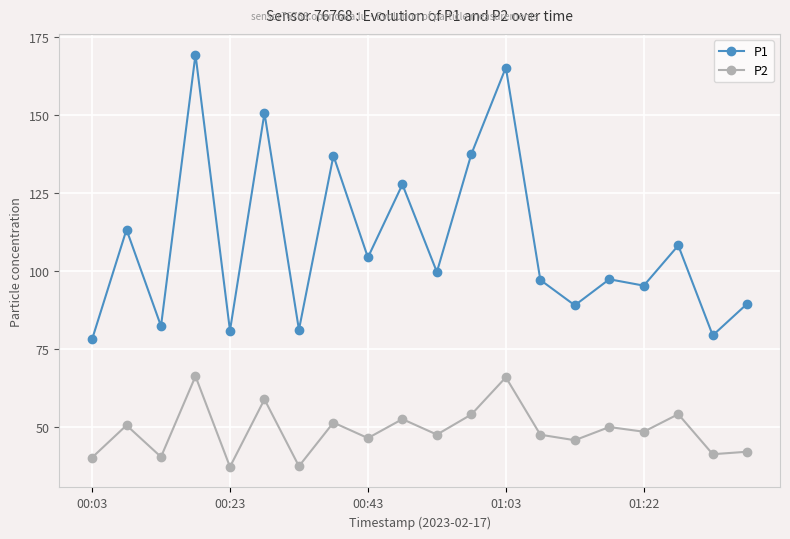

True or false: P1 and P2 intersect in this chart.

False